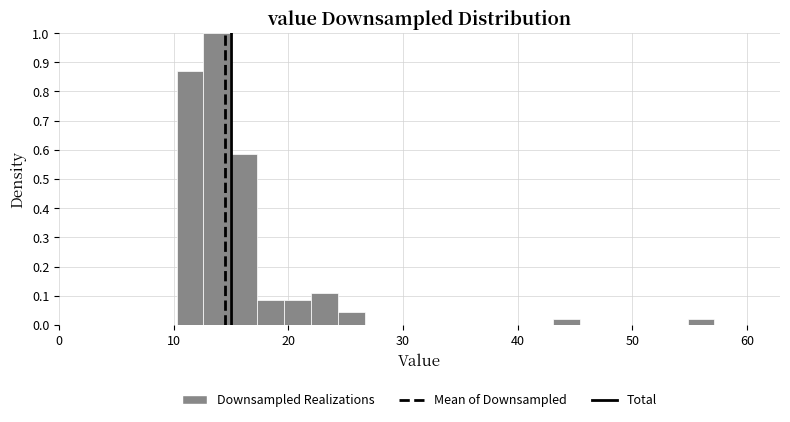

Read against the x-axis, roughly where is the centre of the tallest bar?

14